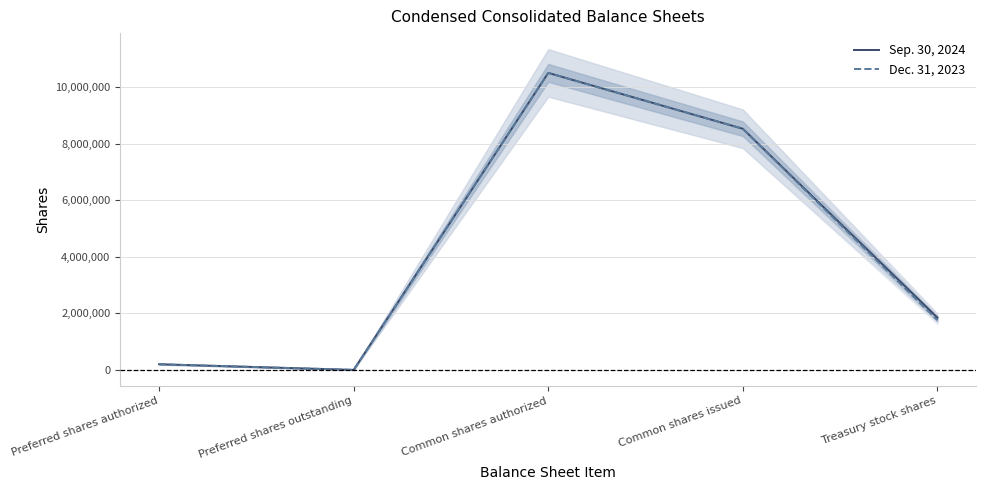

Which series has the largest total across all categories?

Sep. 30, 2024